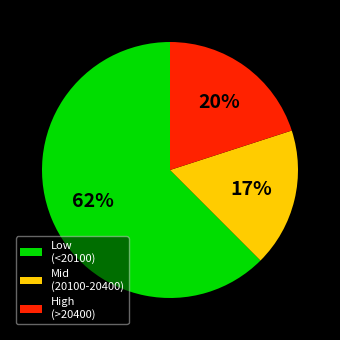

Is it true that Low (<20100) is 71% of the pie?

False